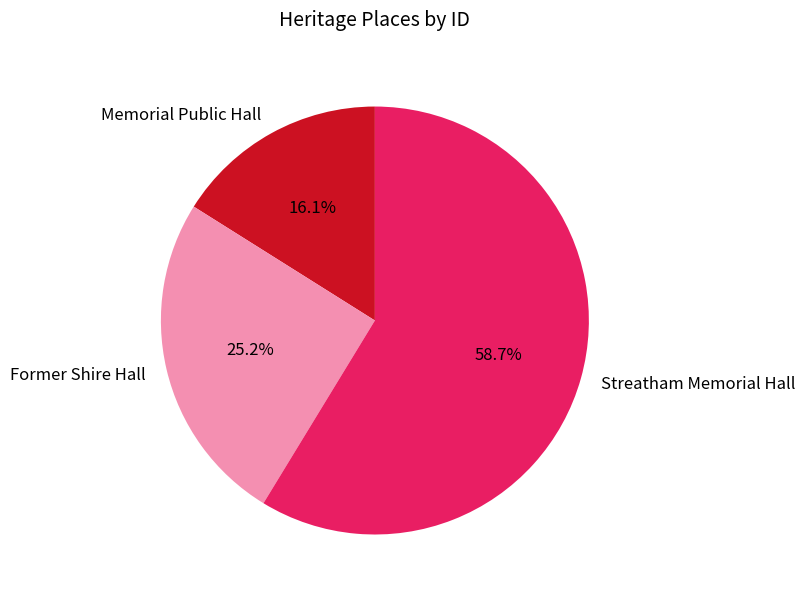

What is the ratio of the value at Memorial Public Hall to the value at Former Shire Hall?

0.6